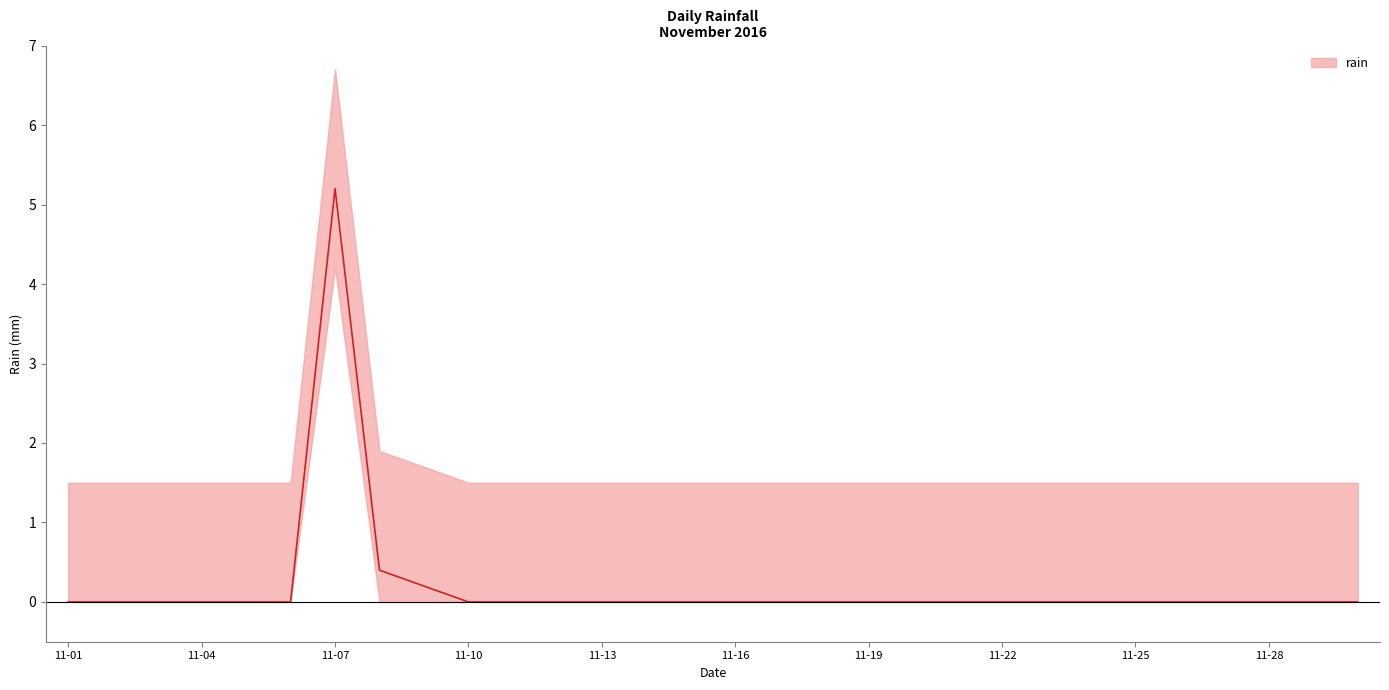

True or false: the data has more than 0 interior local peaks.

True